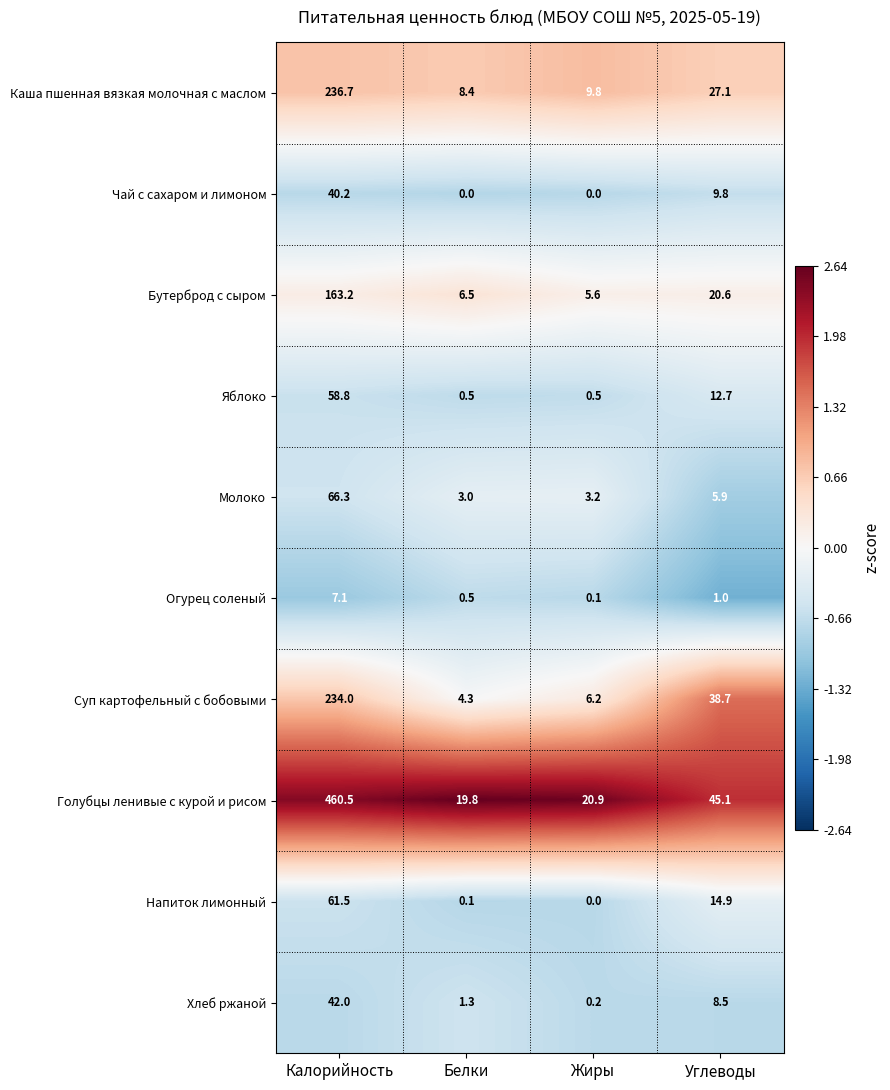

How many distinct data groups are displayed?

10